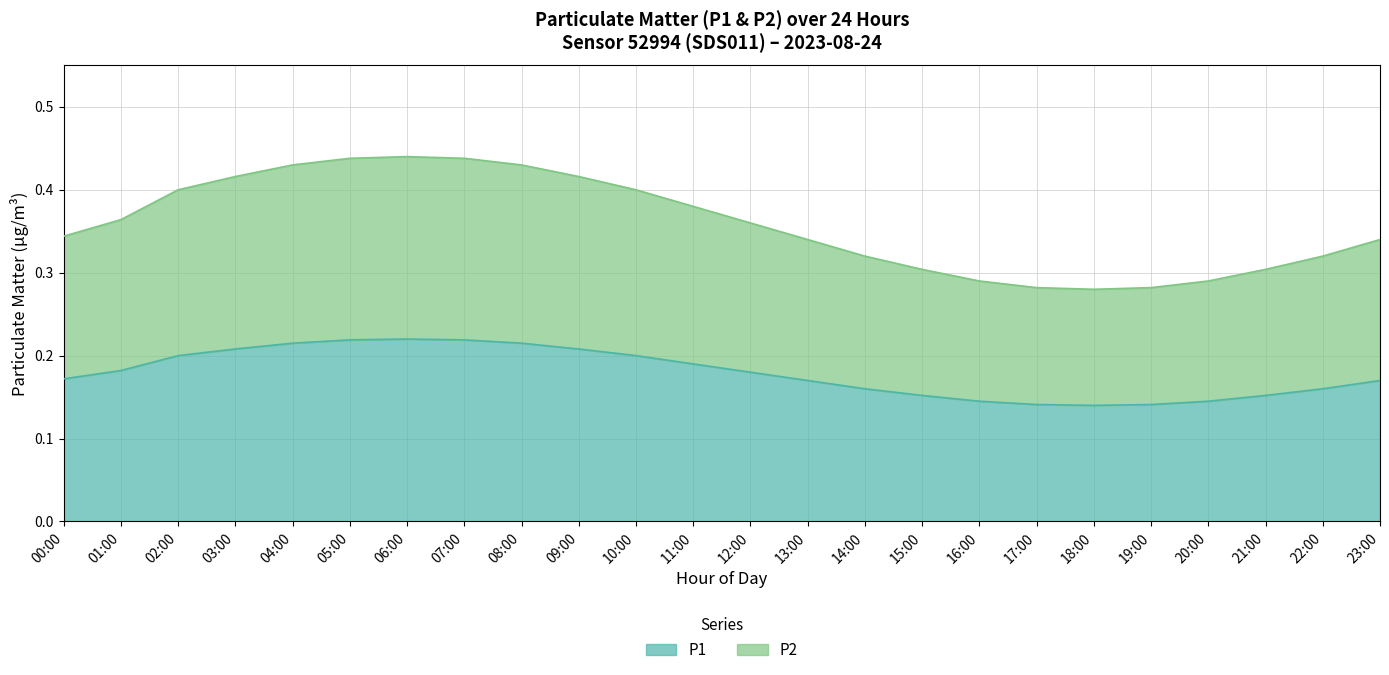

Does the chart display data point markers on the line(s)?

No